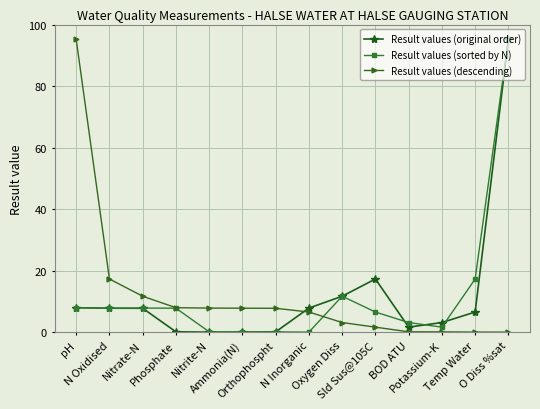

After their last crossing, which series has the higher values: Result values (descending) or Result values (original order)?

Result values (original order)